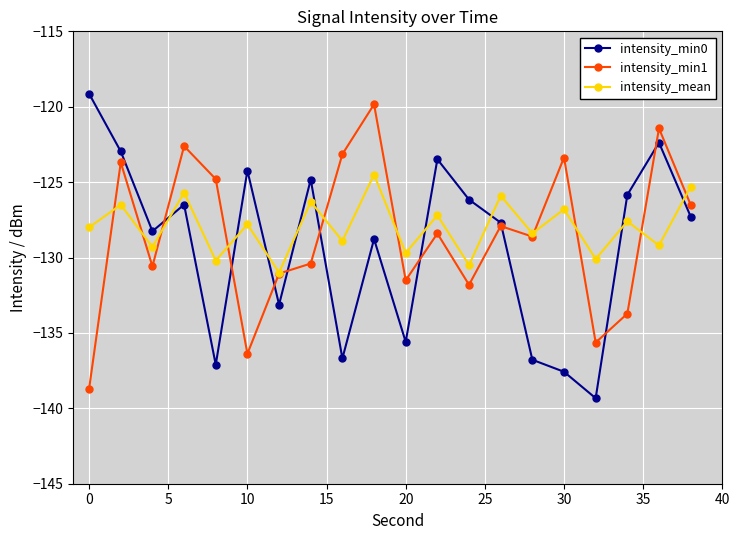

True or false: intensity_mean and intensity_min0 cross at least once.

True